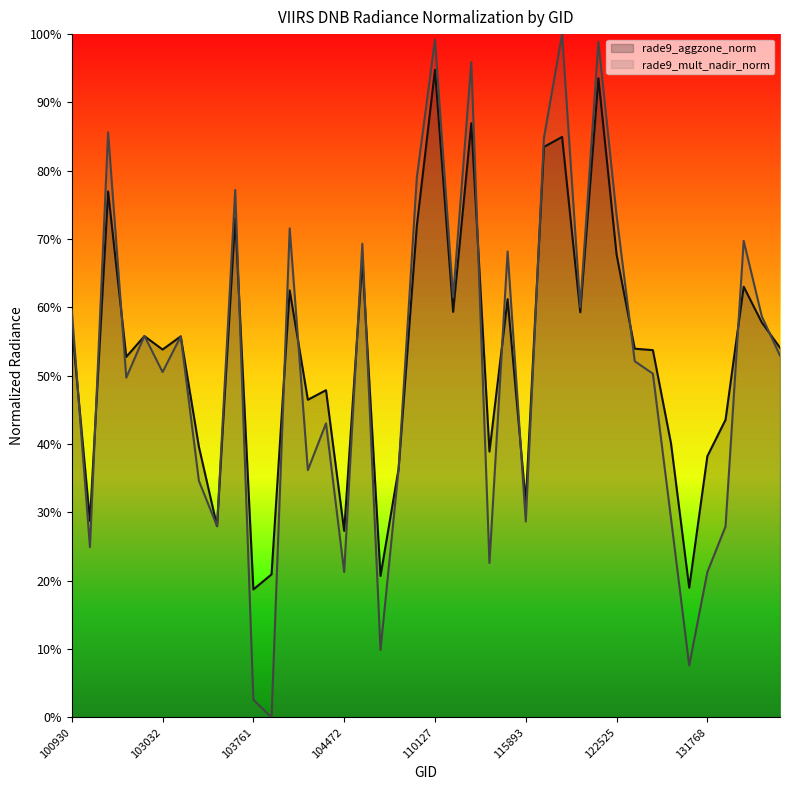

At which label does rade9_mult_nadir_norm first exceed 52?

100930